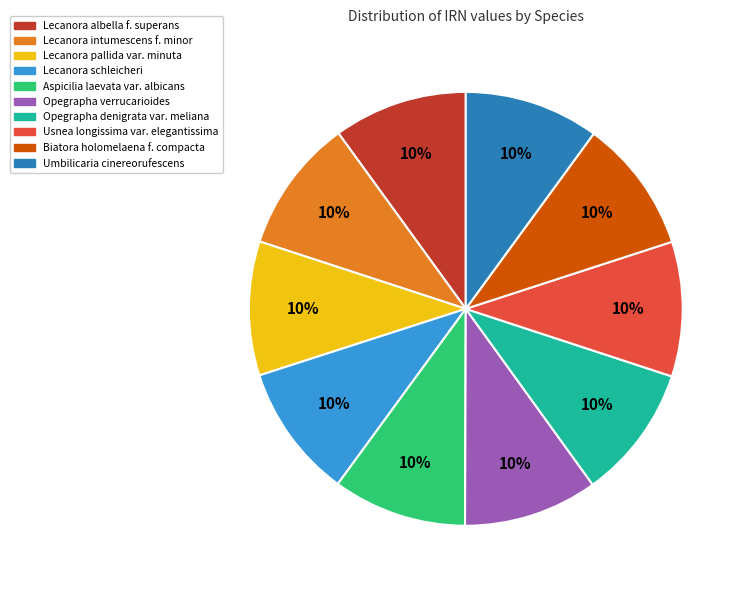

Is Umbilicaria cinereorufescens the majority of the pie?

No